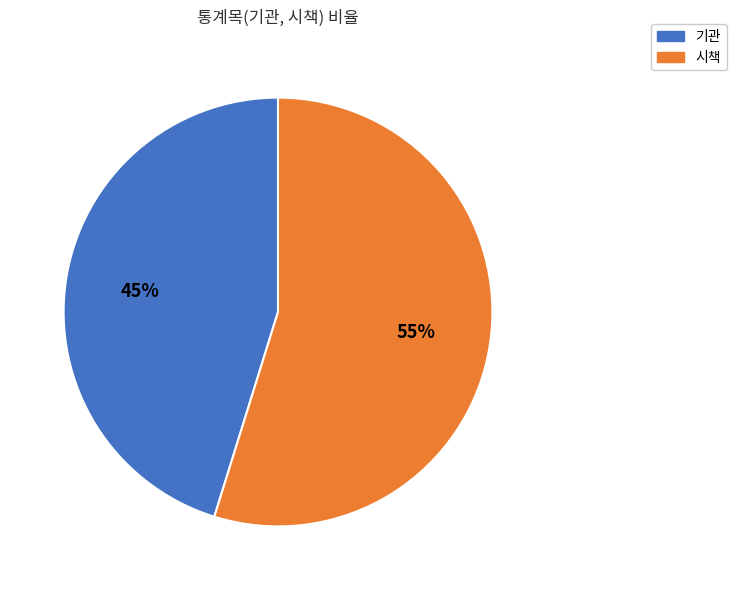

To the nearest percent, what portion does 시책 represent?

55%